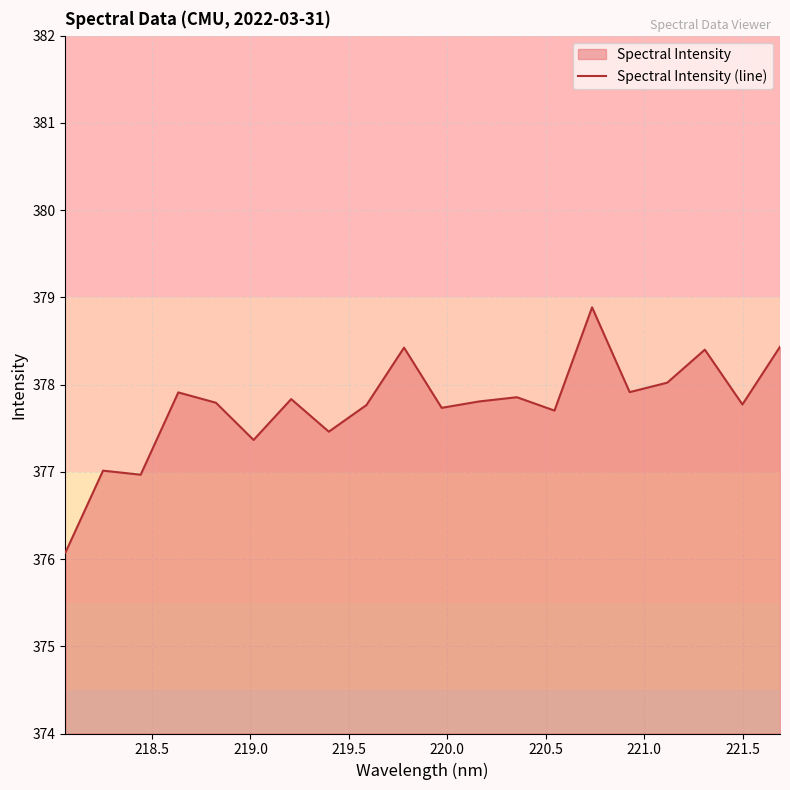

True or false: the data has more than 0 interior local peaks.

True